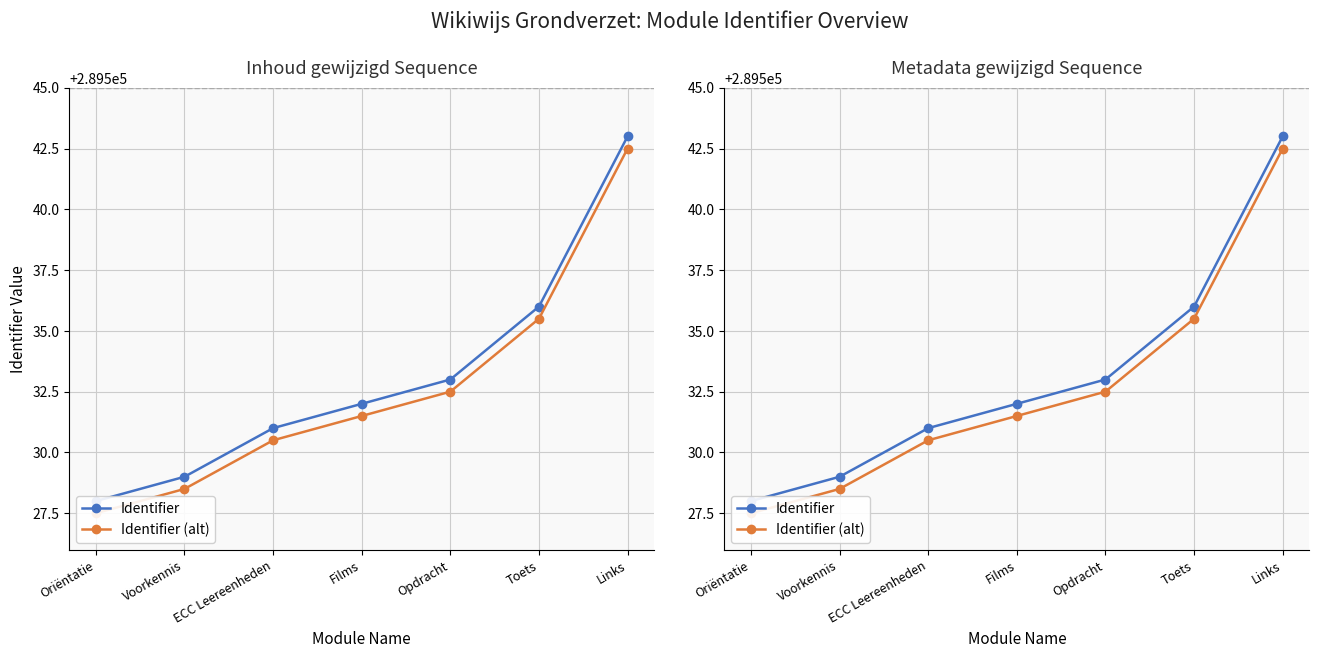

Is it true that Identifier (alt) equals 176137.7 at Links?

False